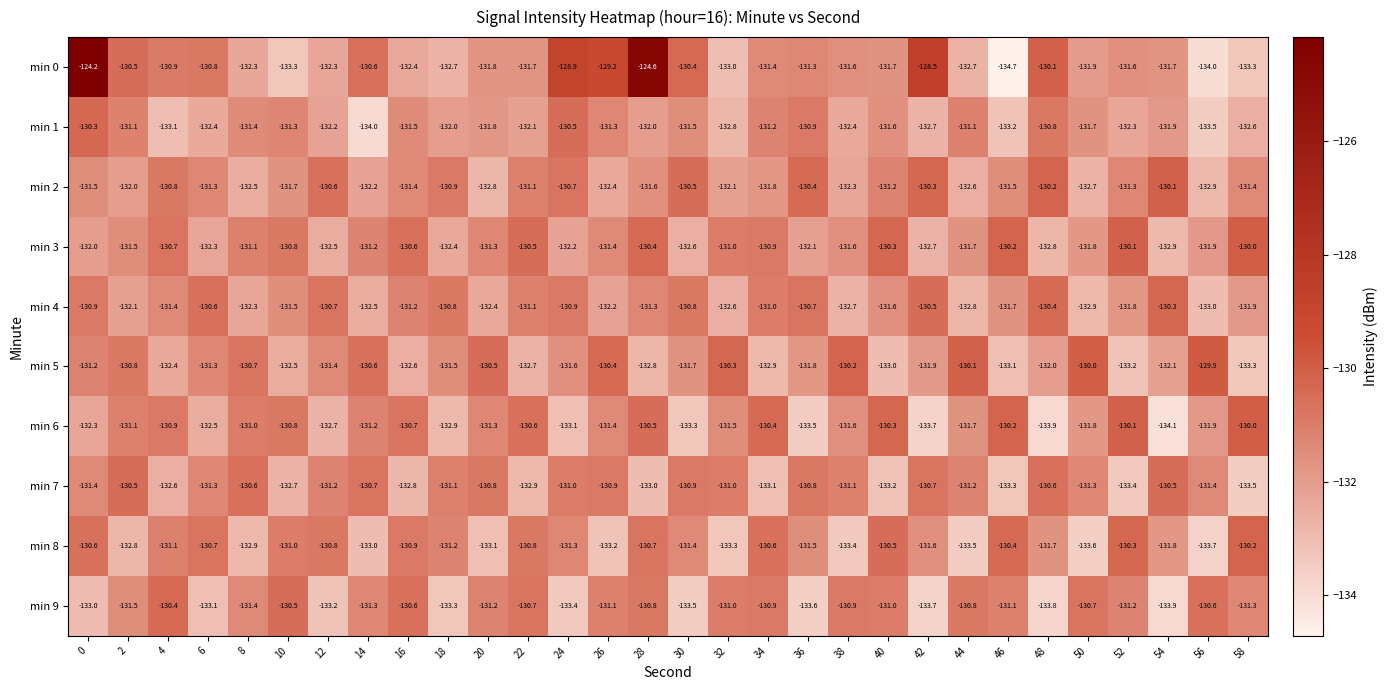

What is the difference between the maximum and minimum values in the min 6 series?

4.1